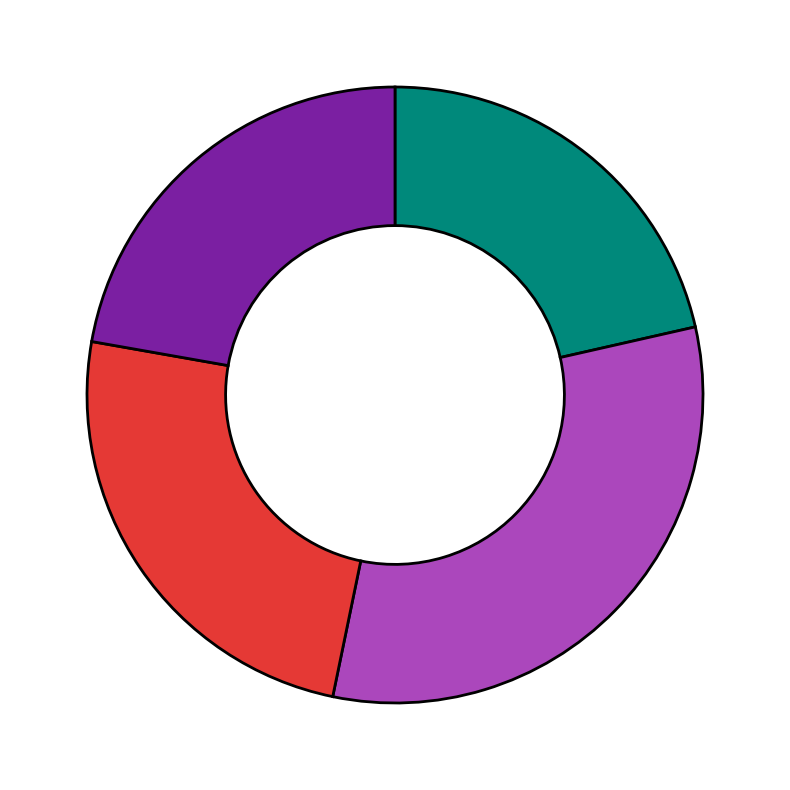

Is there a majority slice in this chart?

No